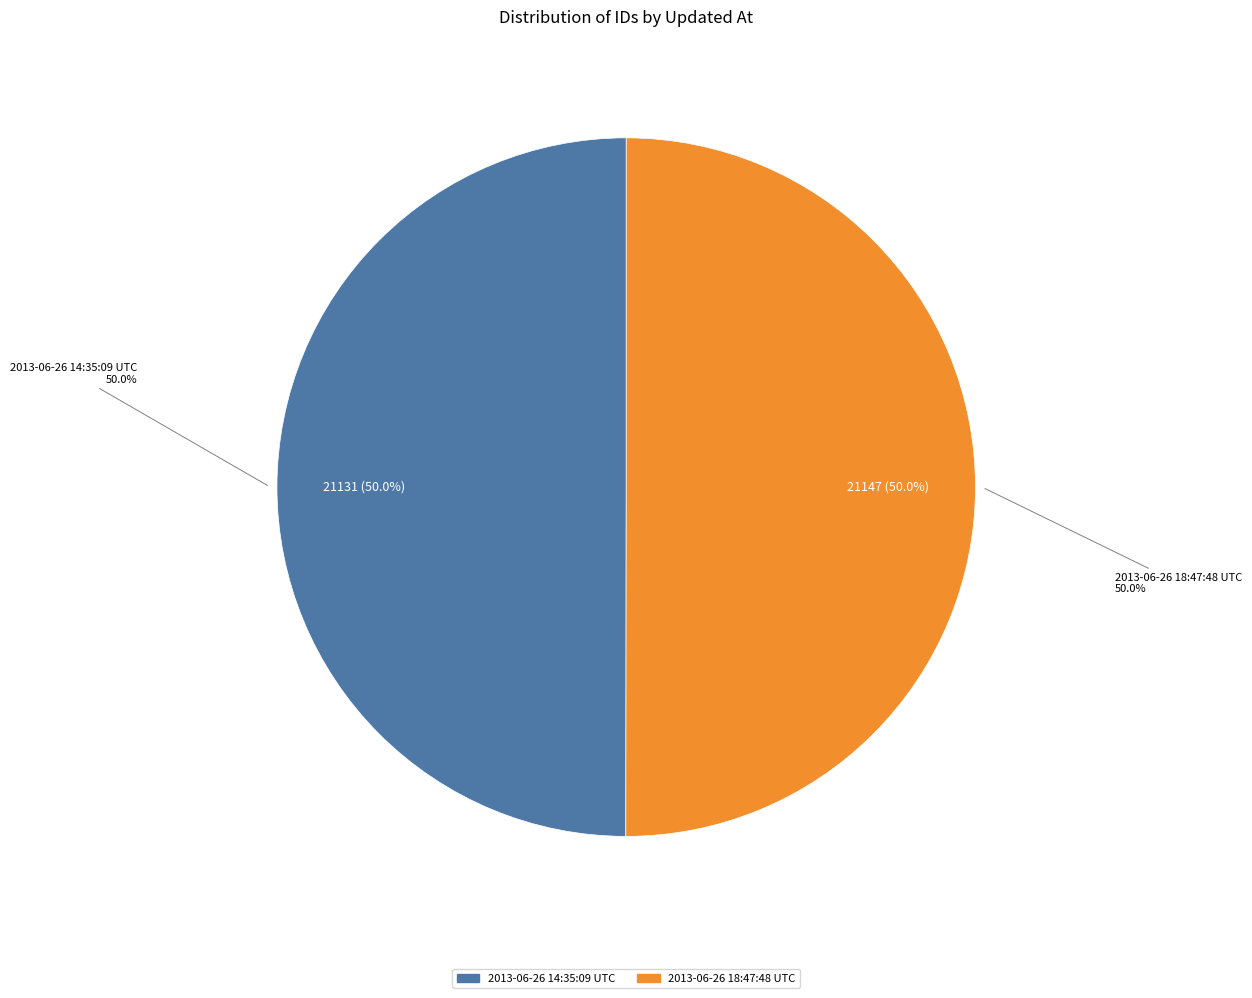

How many segments does this pie chart have?

2